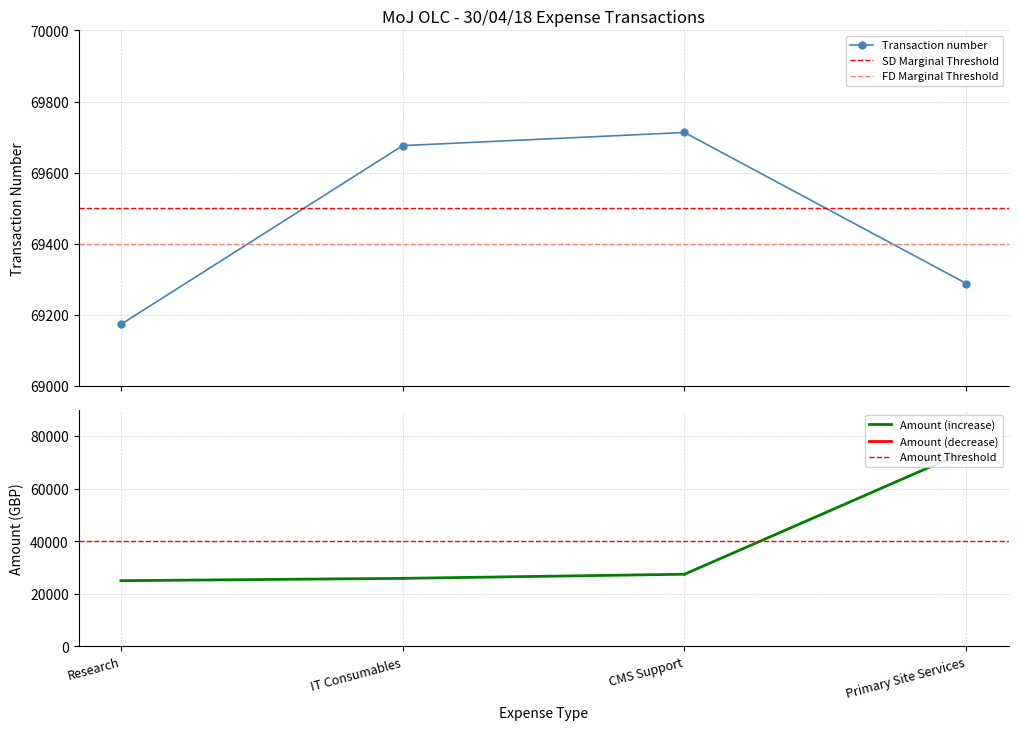

What is the sum of all values?

277850